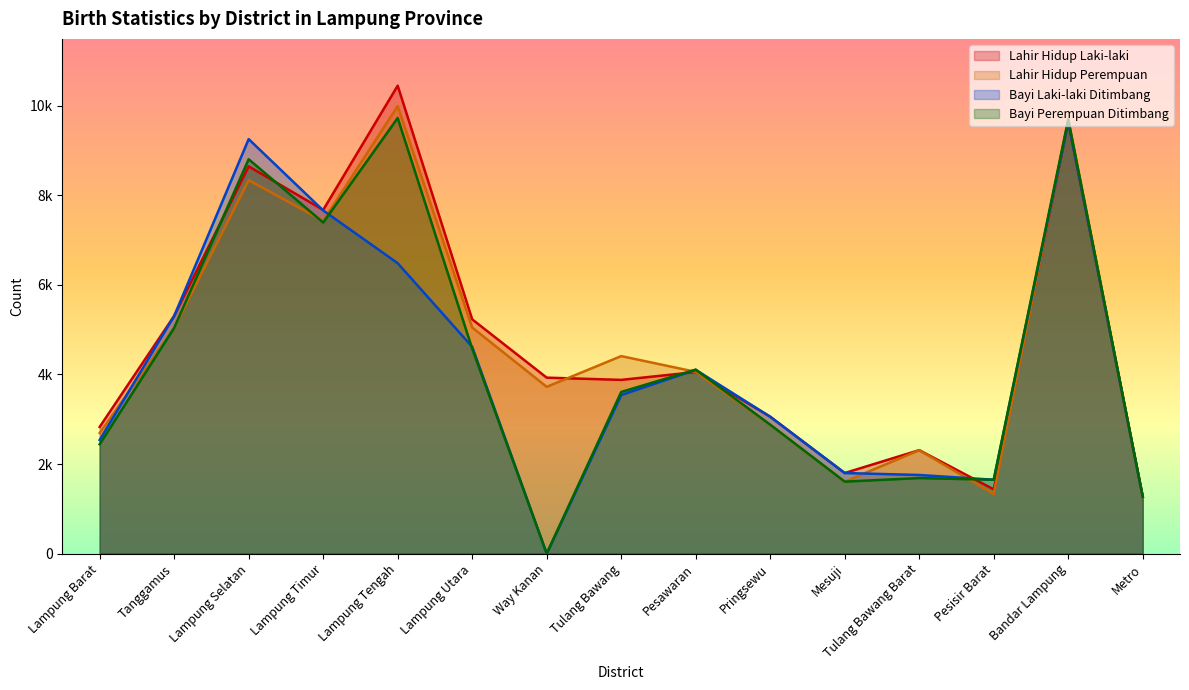

What is the difference between the second highest and minimum values in the Lahir Hidup Perempuan series?

8432